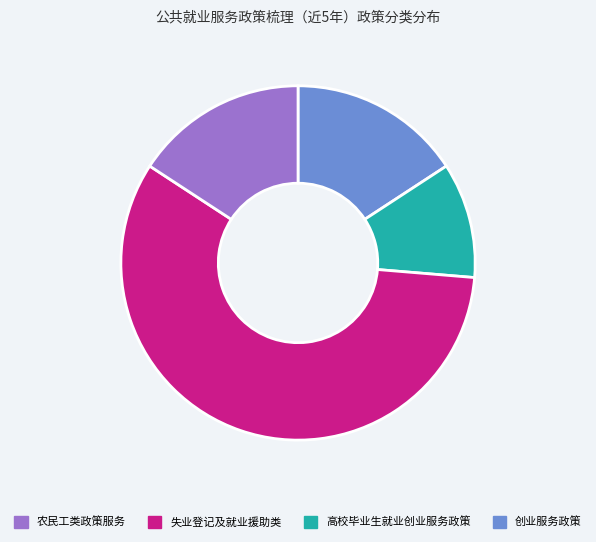

Is there any slice that represents more than half of the pie?

Yes